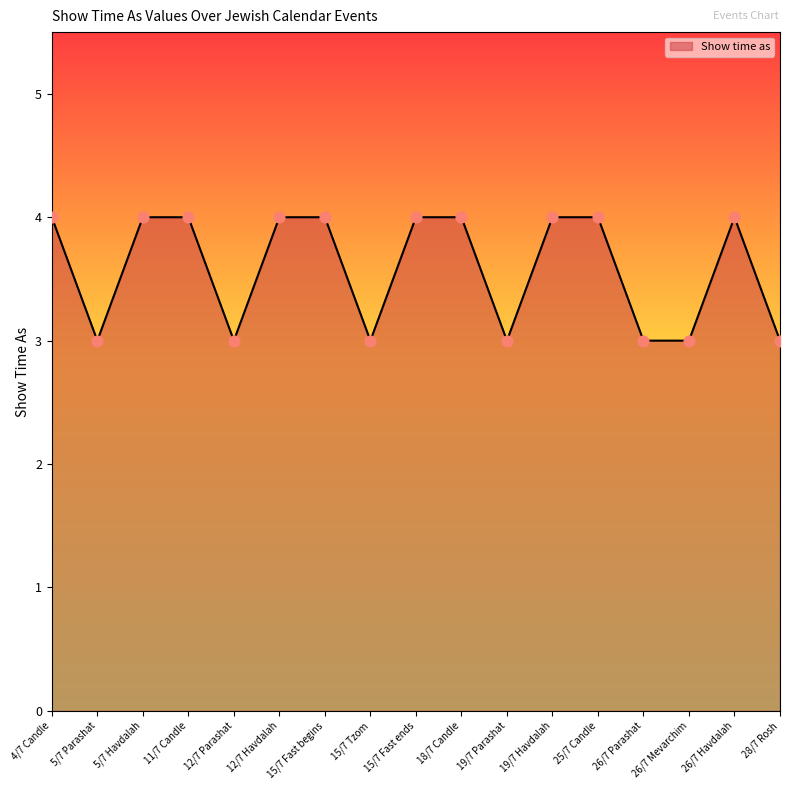

What is the change in value from 5/7 Parashat to 26/7 Havdalah?

+1